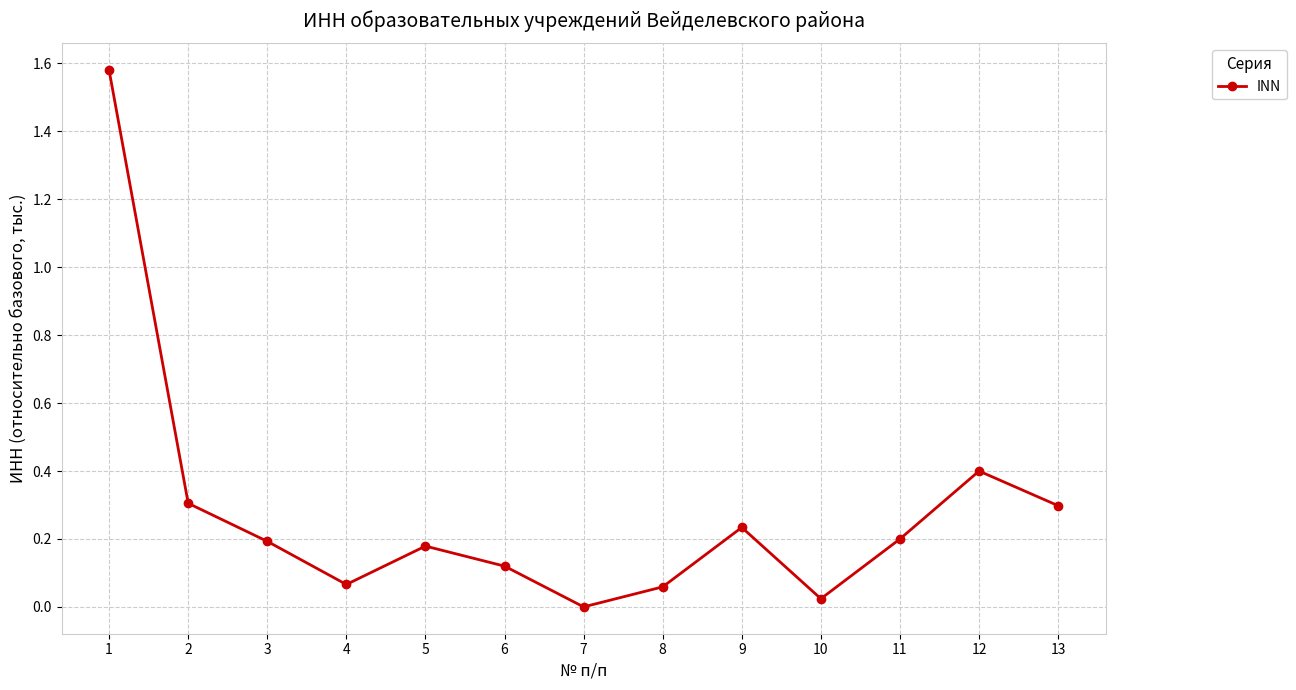

Which category has the highest value across all series?

1